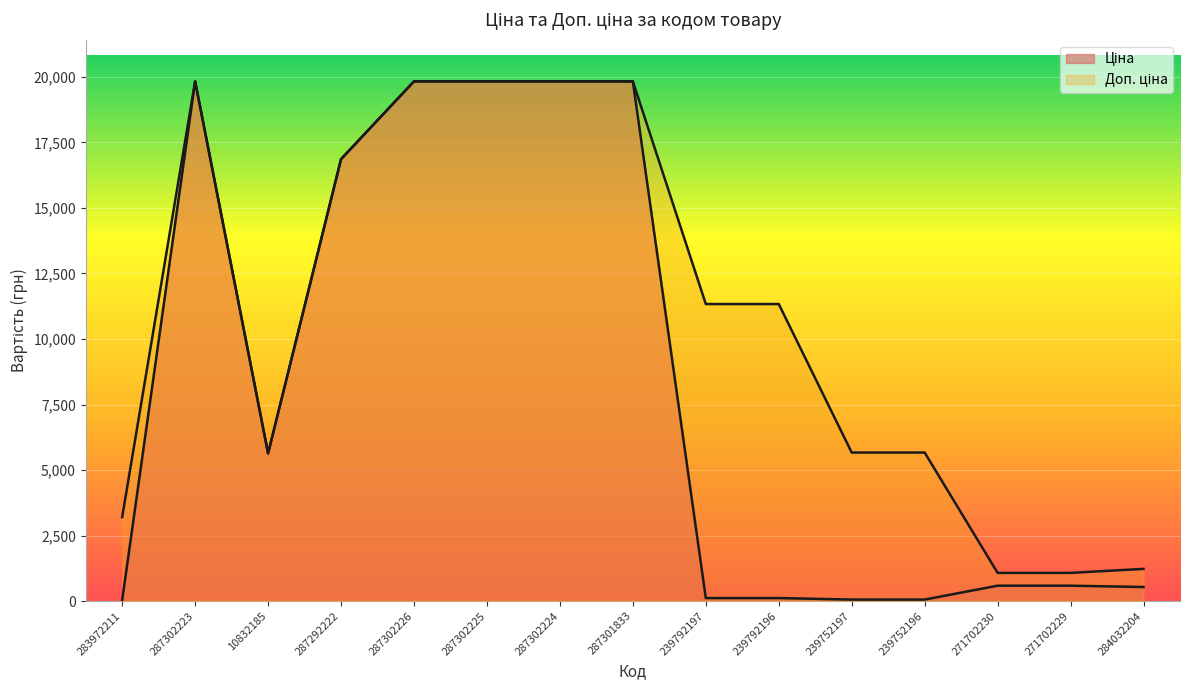

What is the total value across all series at 287302224?

39662.1